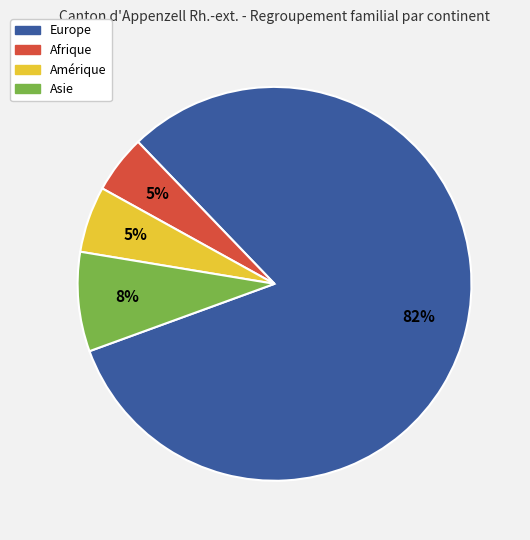

Is there a majority slice in this chart?

Yes